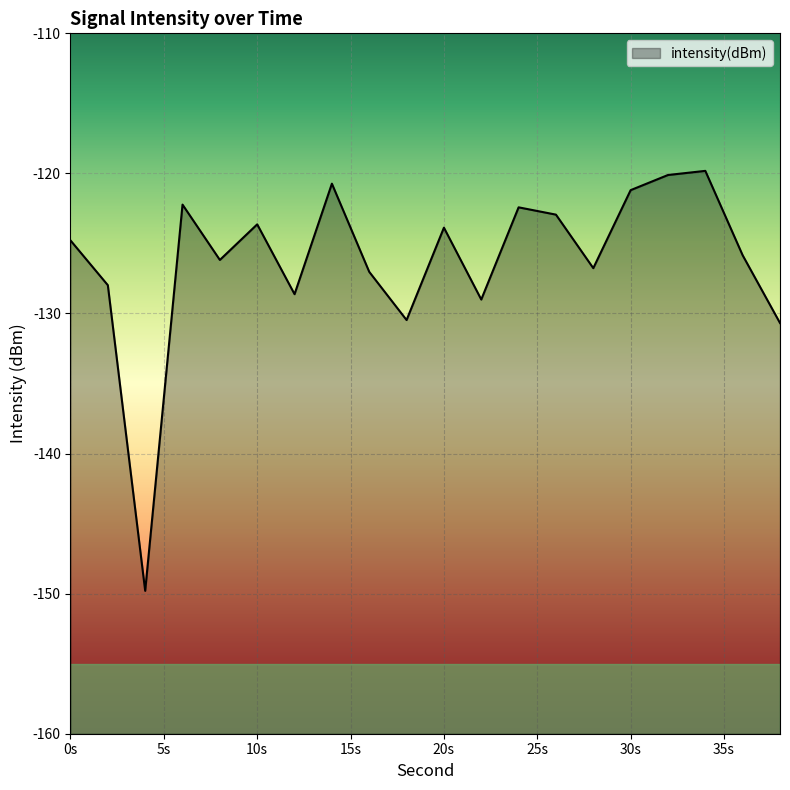

Is it true that the value at 20s is -123.9?

True